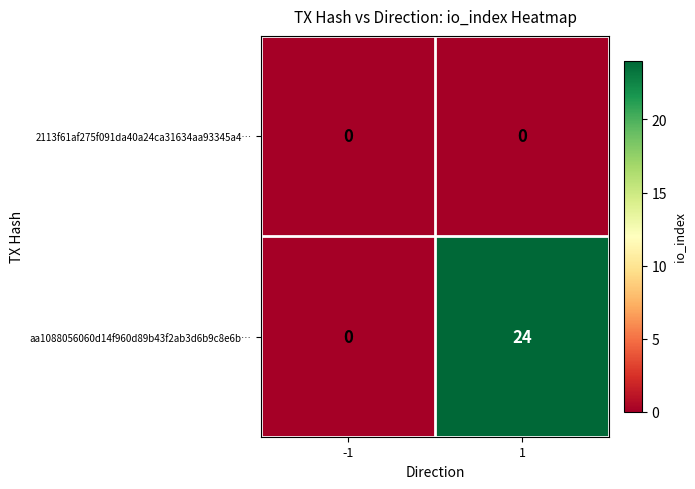

Reading left to right, transcribe all the data shown in this chart.

2113f61af275f091da40a24ca31634aa93345a4…: 0	0
aa1088056060d14f960d89b43f2ab3d6b9c8e6b…: 0	24